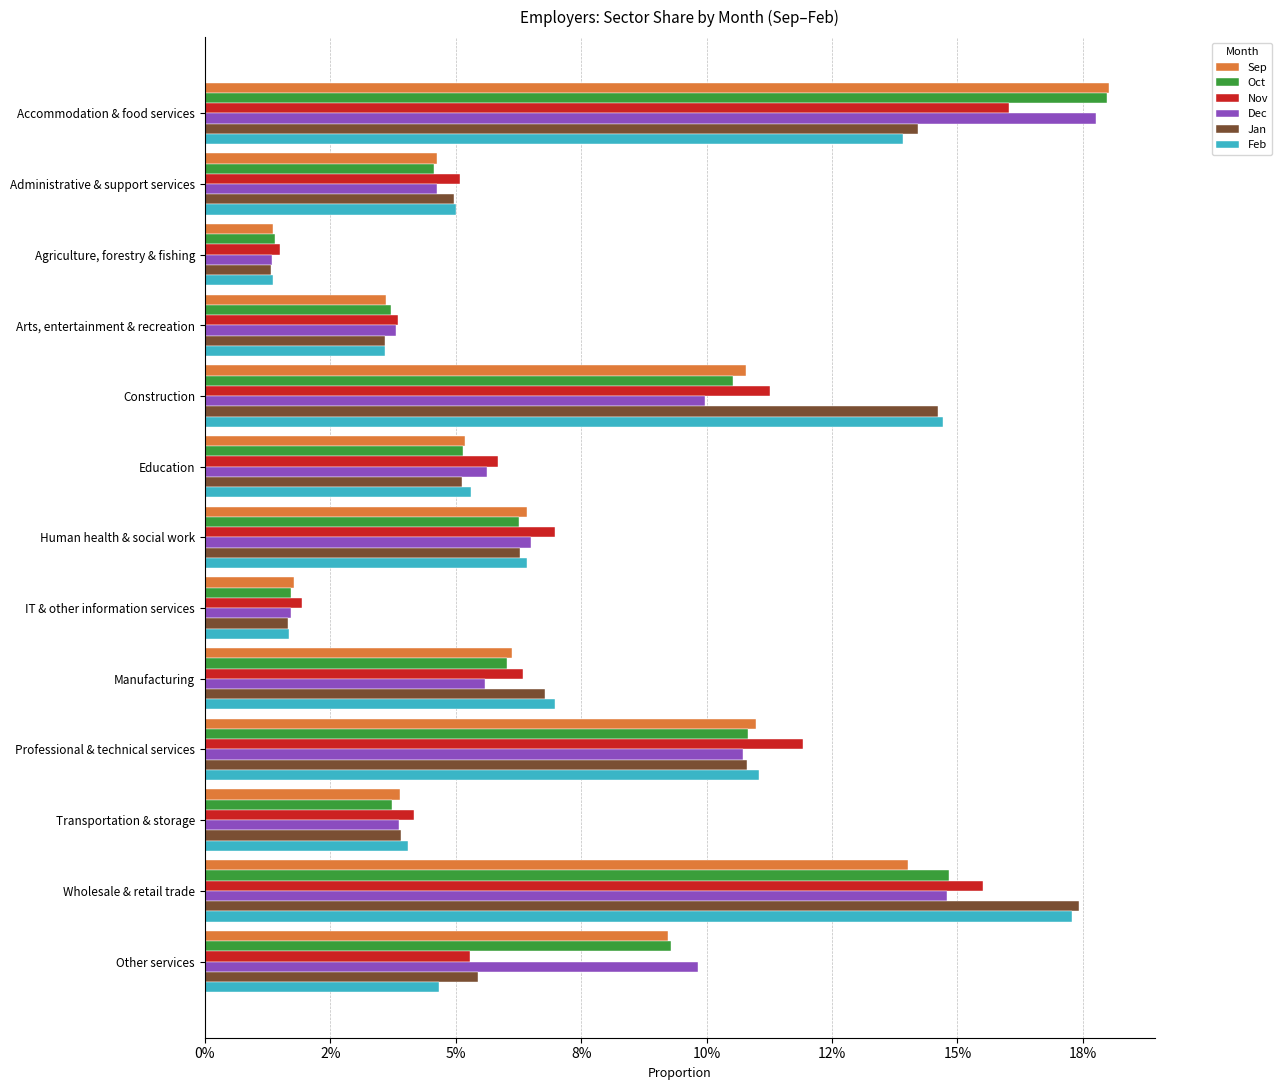

What are all the series names shown in the legend?

Sep, Oct, Nov, Dec, Jan, Feb